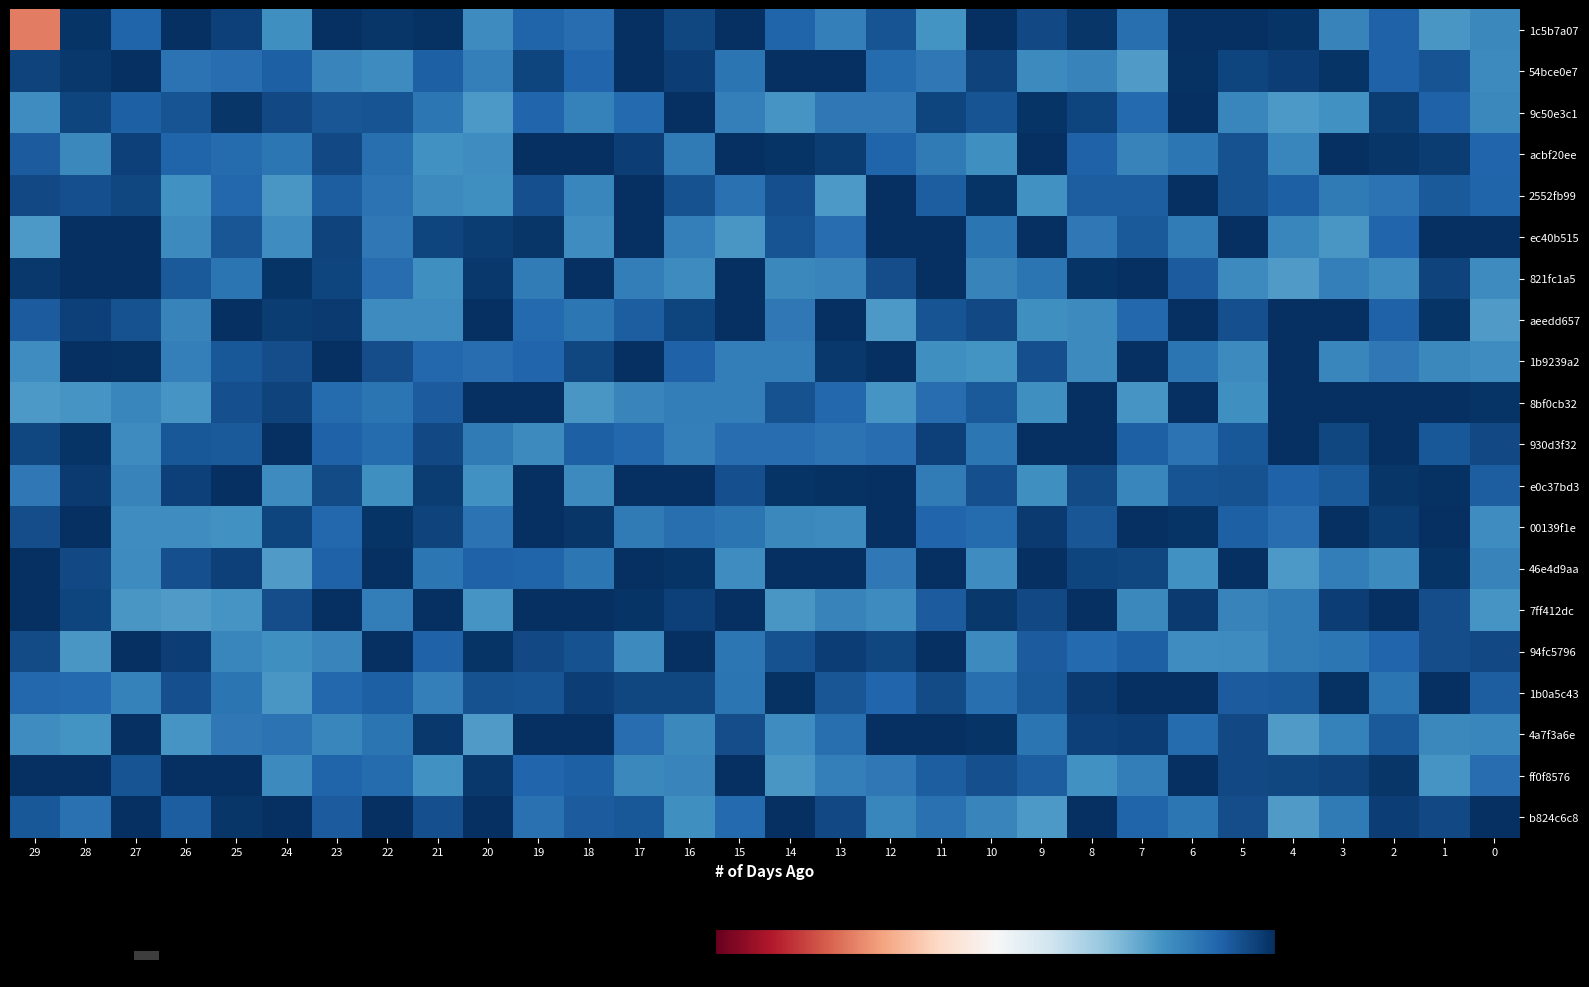

How many categories are shown in the chart?

30